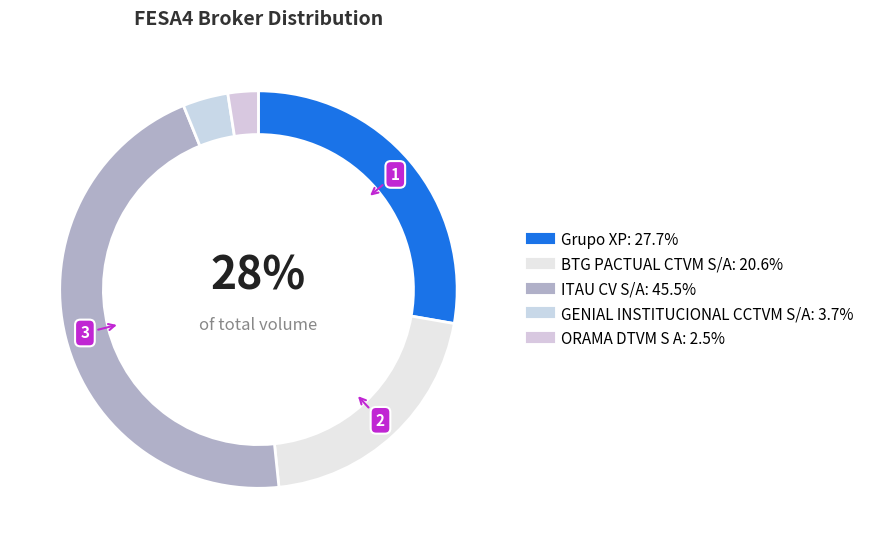

Rank the categories by value from highest to lowest.

ITAU CV S/A, Grupo XP, BTG PACTUAL CTVM S/A, GENIAL INSTITUCIONAL CCTVM S/A, ORAMA DTVM S A